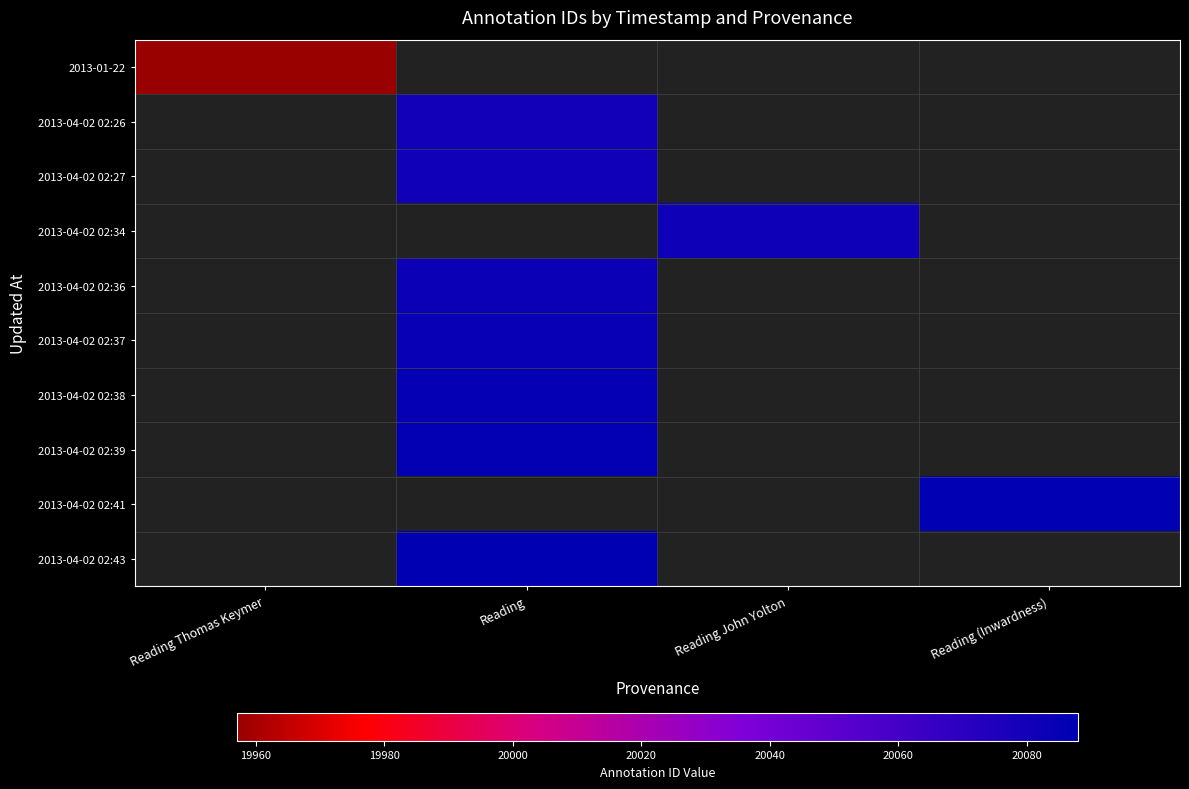

Is the value of 2013-04-02 02:43 at Reading greater than the value of 2013-01-22 at Reading?

No